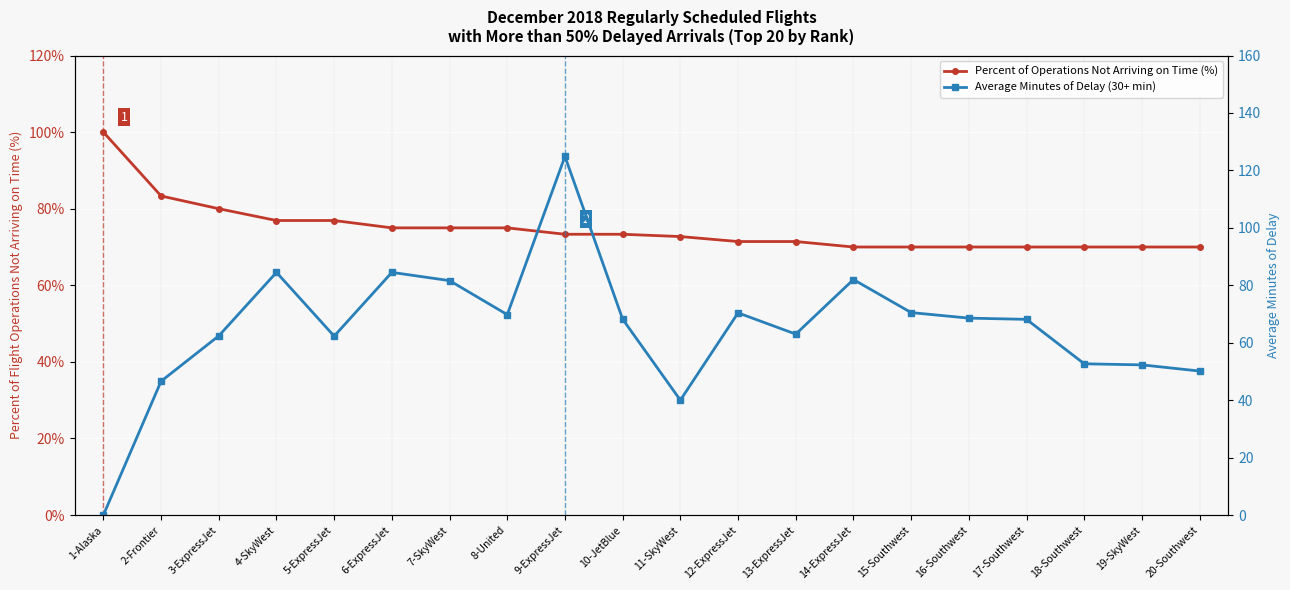

What is the difference between the Percent of Operations Not Arriving on Time (%) values at 11-SkyWest and 4-SkyWest?

4.2